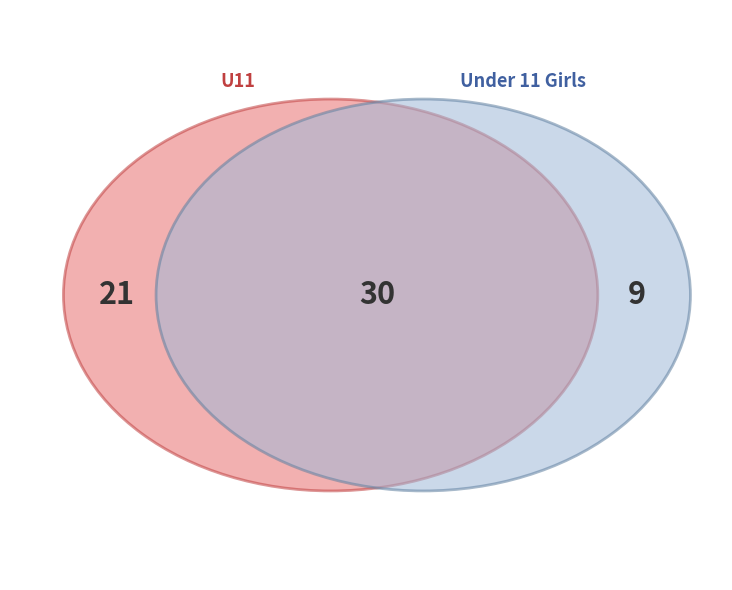

How many segments does this pie chart have?

2